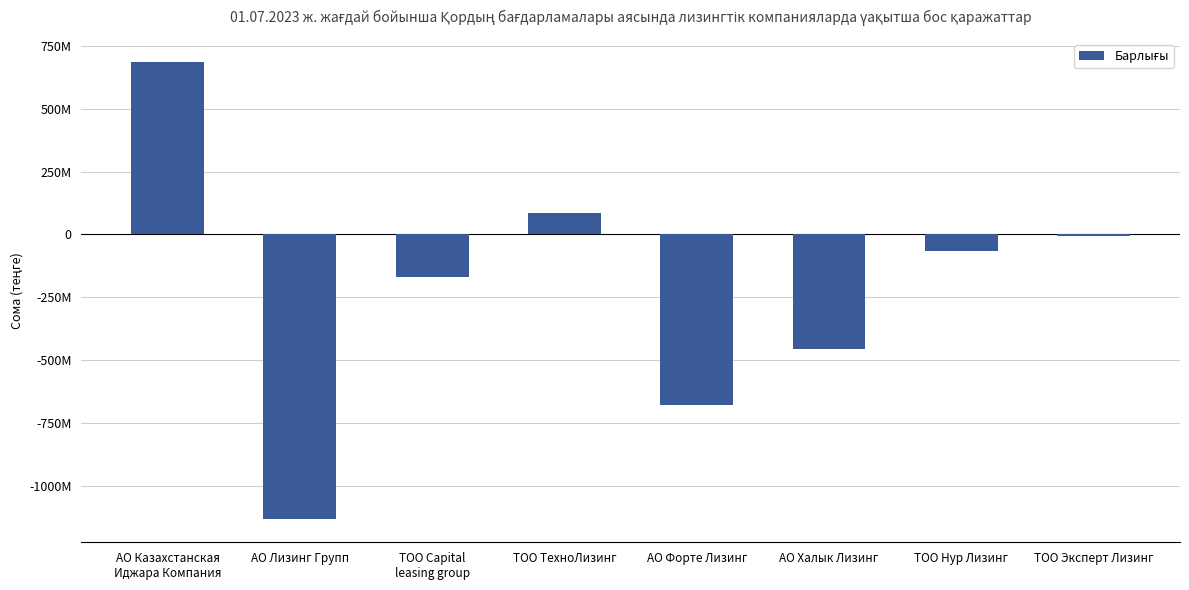

The value at ТОО Capital
leasing group is -167215937. True or false?

True